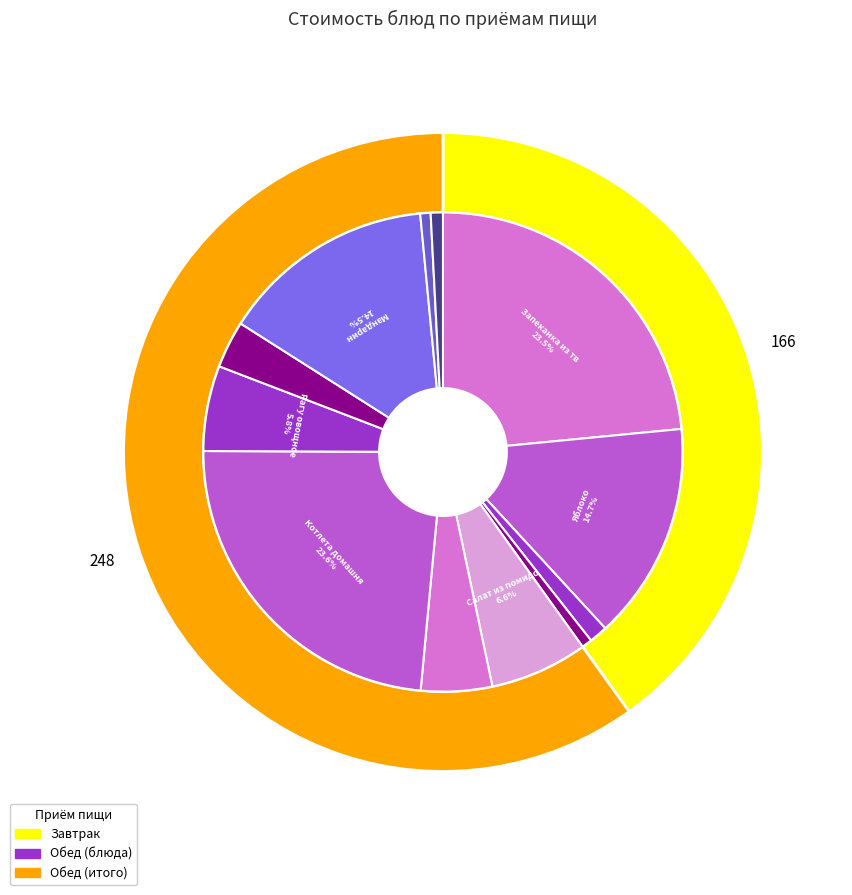

What is the total percentage of Рассольник and Котлета домашняя?

28.4%